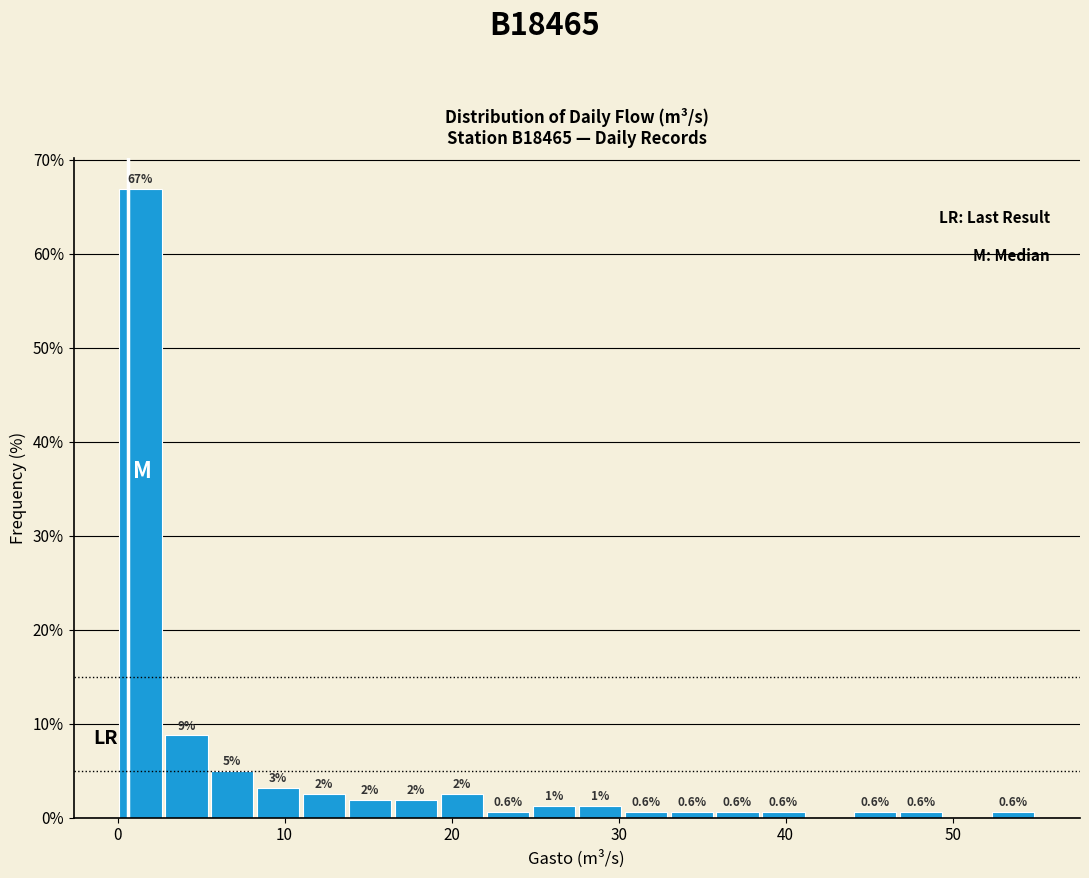

Read against the x-axis, roughly where is the centre of the tallest bar?

1